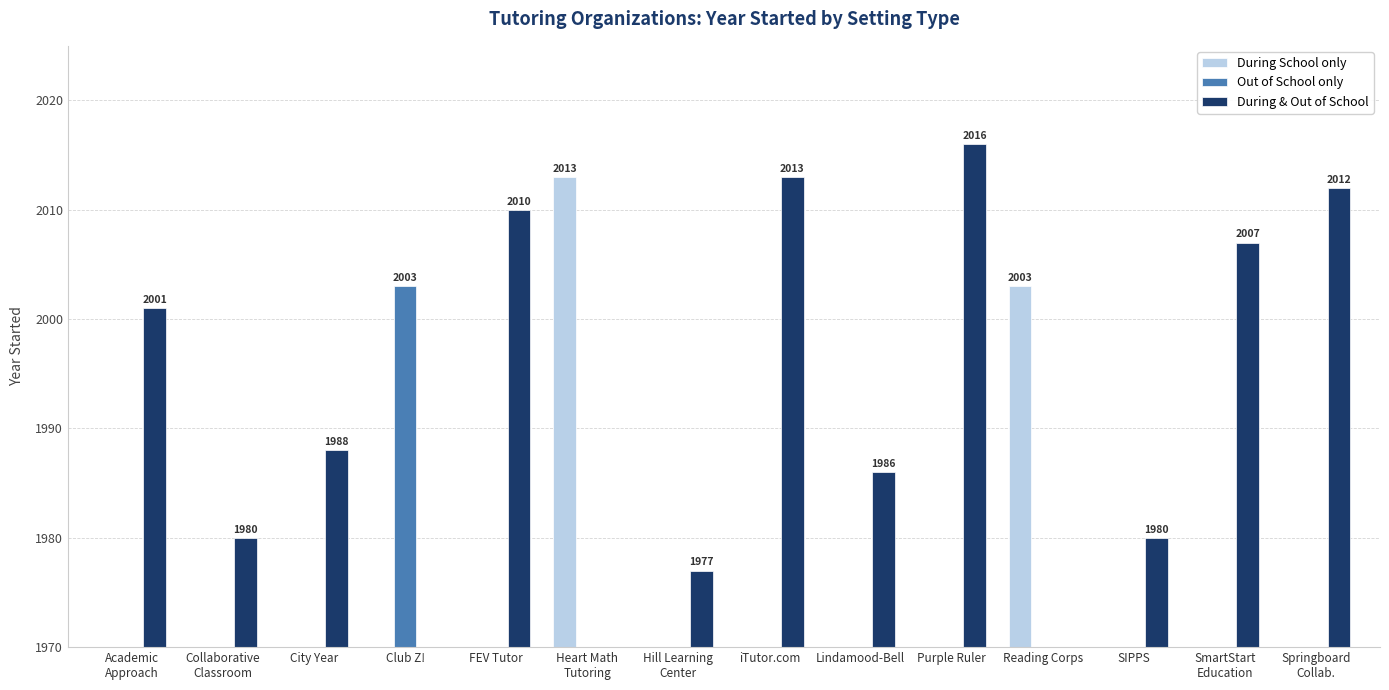

Is the value of During & Out of School at iTutor.com greater than the value of Out of School only at Academic
Approach?

Yes